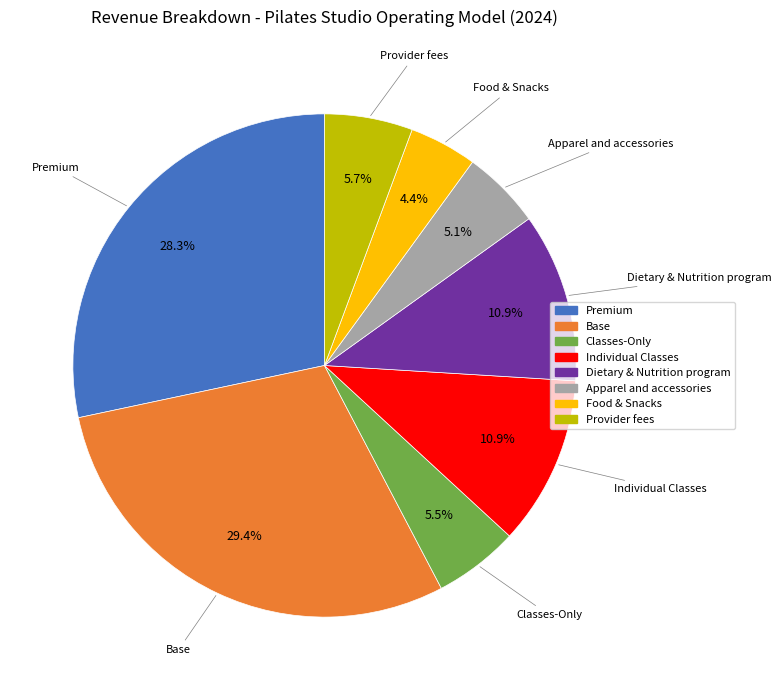

What portion of the pie excludes Classes-Only?

94.5%